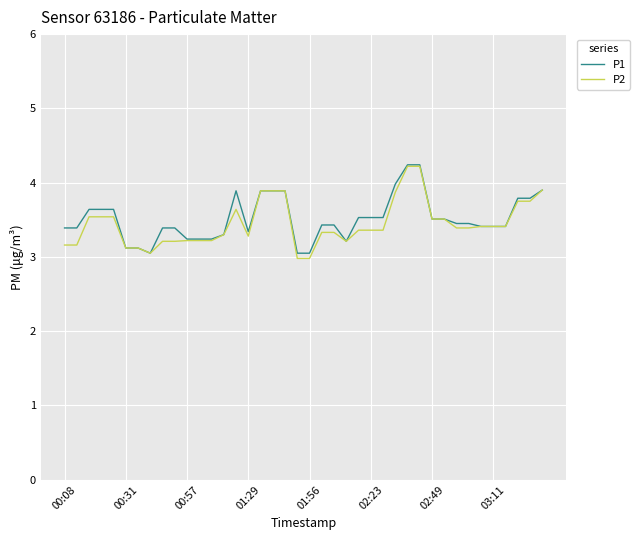

What is the smallest value displayed?

3.0